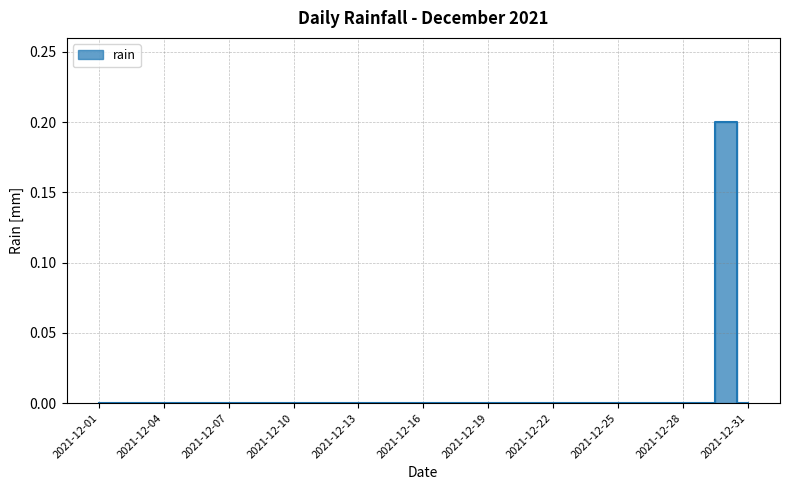

What is the change in value from 2021-12-19 to 2021-12-30?

+0.2